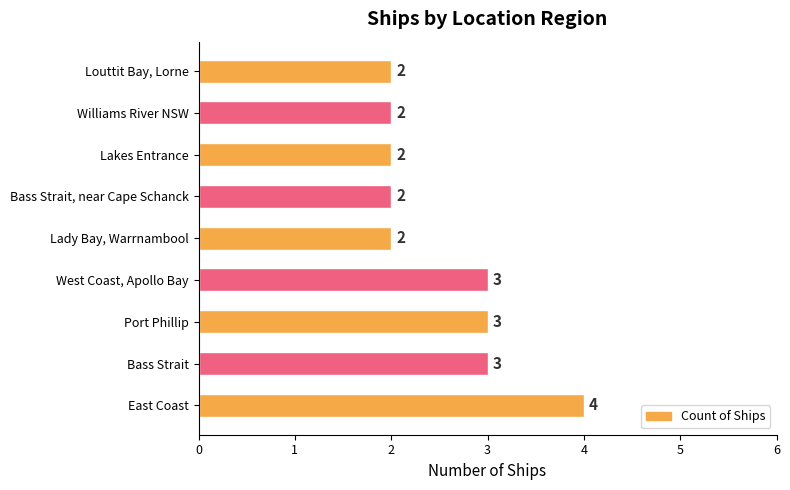

How many bars are there in total?

9